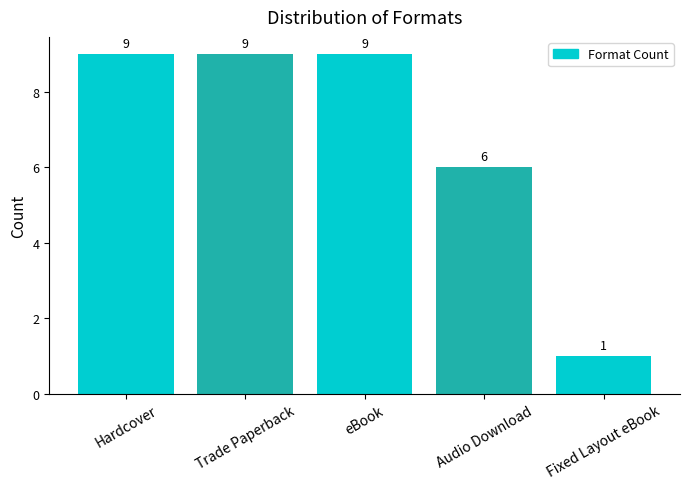

Count the number of data series in this chart.

1